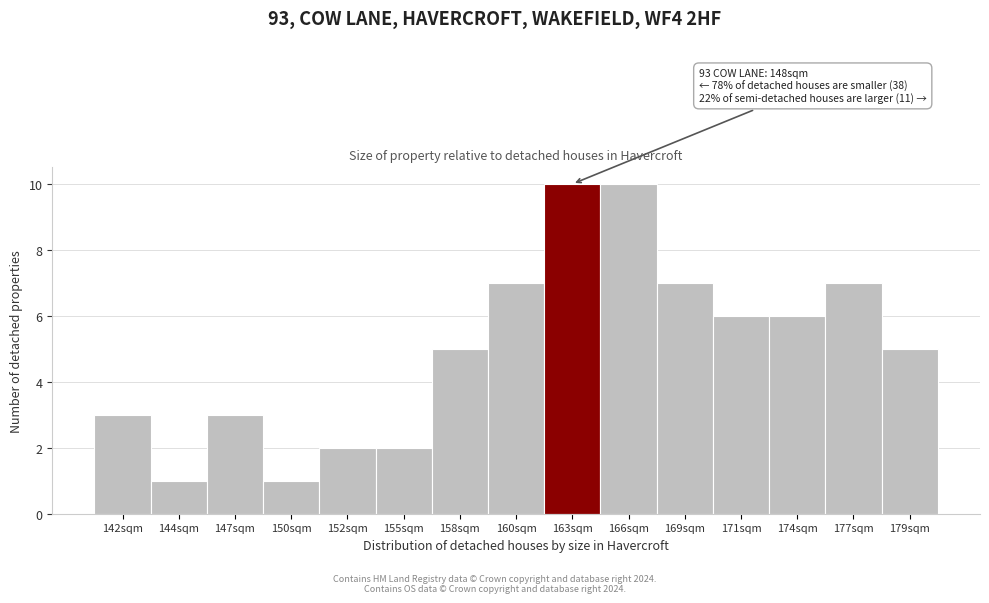

Reading left to right, what are all the values shown in this chart?

142sqm=3	144sqm=1	147sqm=3	150sqm=1	152sqm=2	155sqm=2	158sqm=5	160sqm=7	163sqm=10	166sqm=10	169sqm=7	171sqm=6	174sqm=6	177sqm=7	179sqm=5